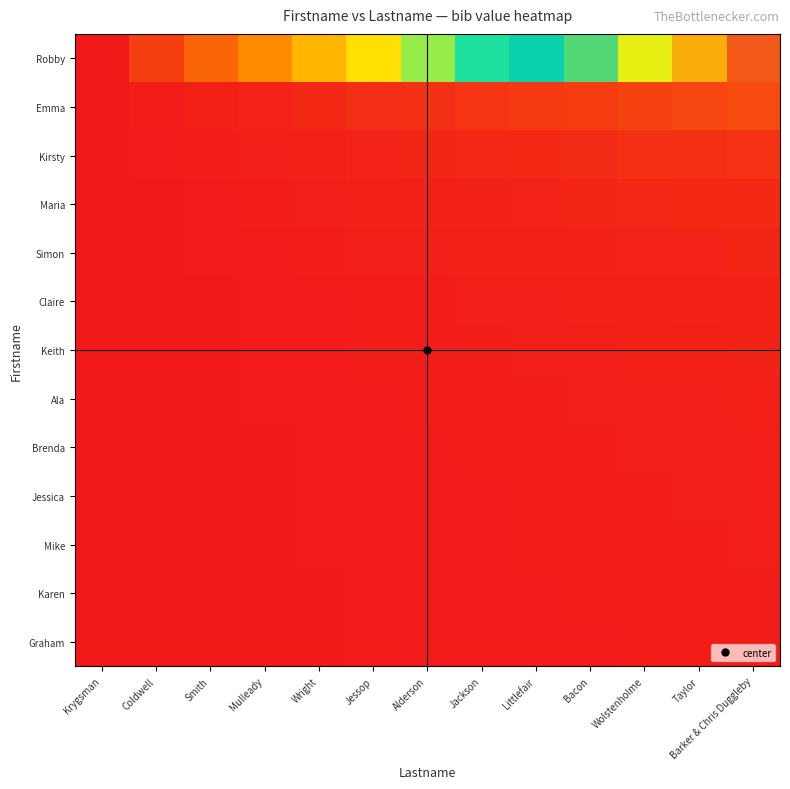

At Mulleady, list the series in order from smallest to largest.

Graham, Karen, Mike, Jessica, Brenda, Ala, Keith, Claire, Simon, Maria, Kirsty, Emma, Robby